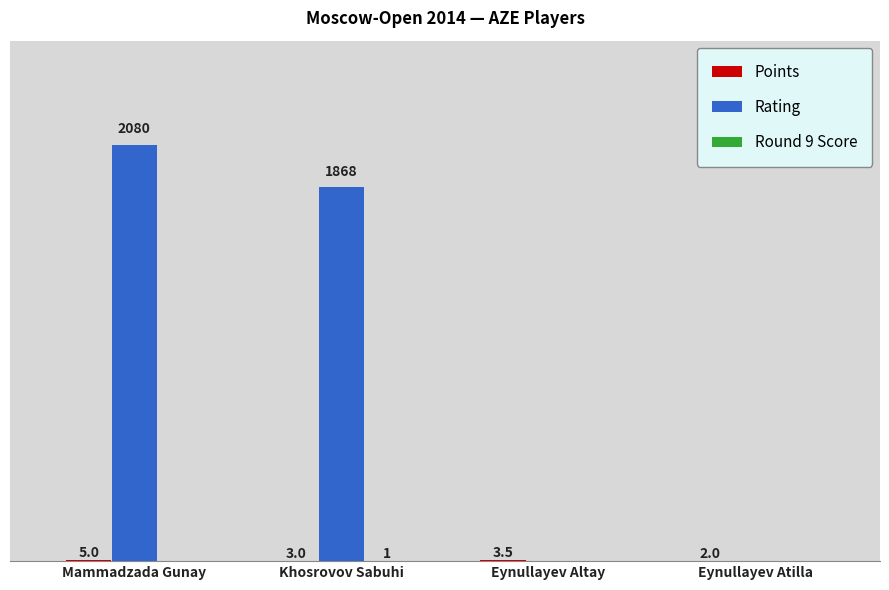

Which series has the largest total across all categories?

Rating